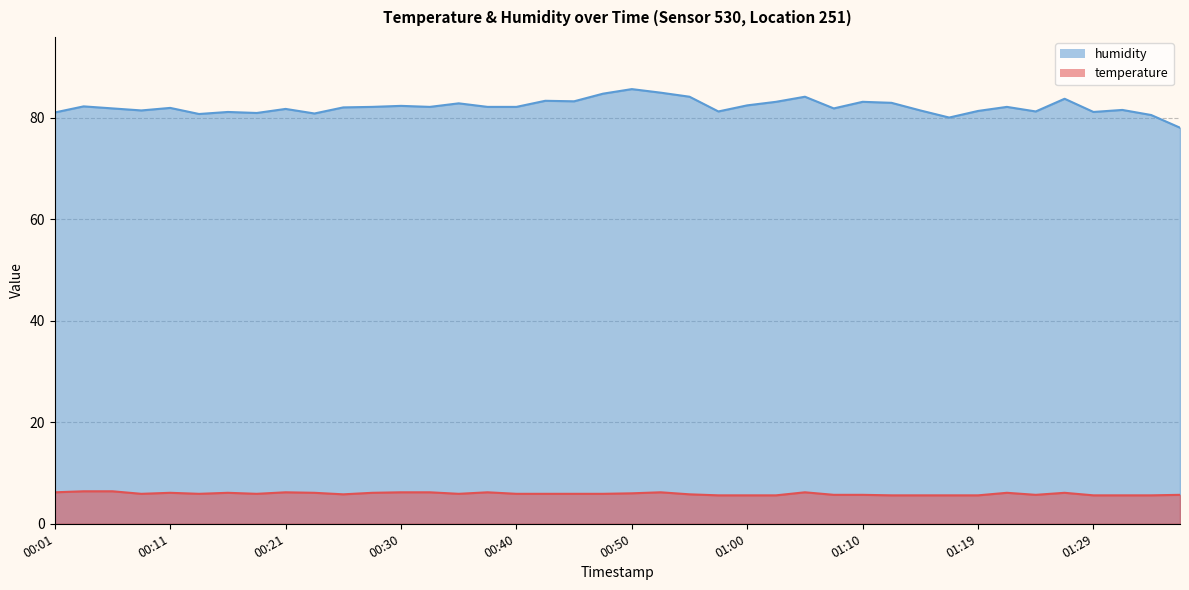

How many temperature values are between 5 and 6?

25